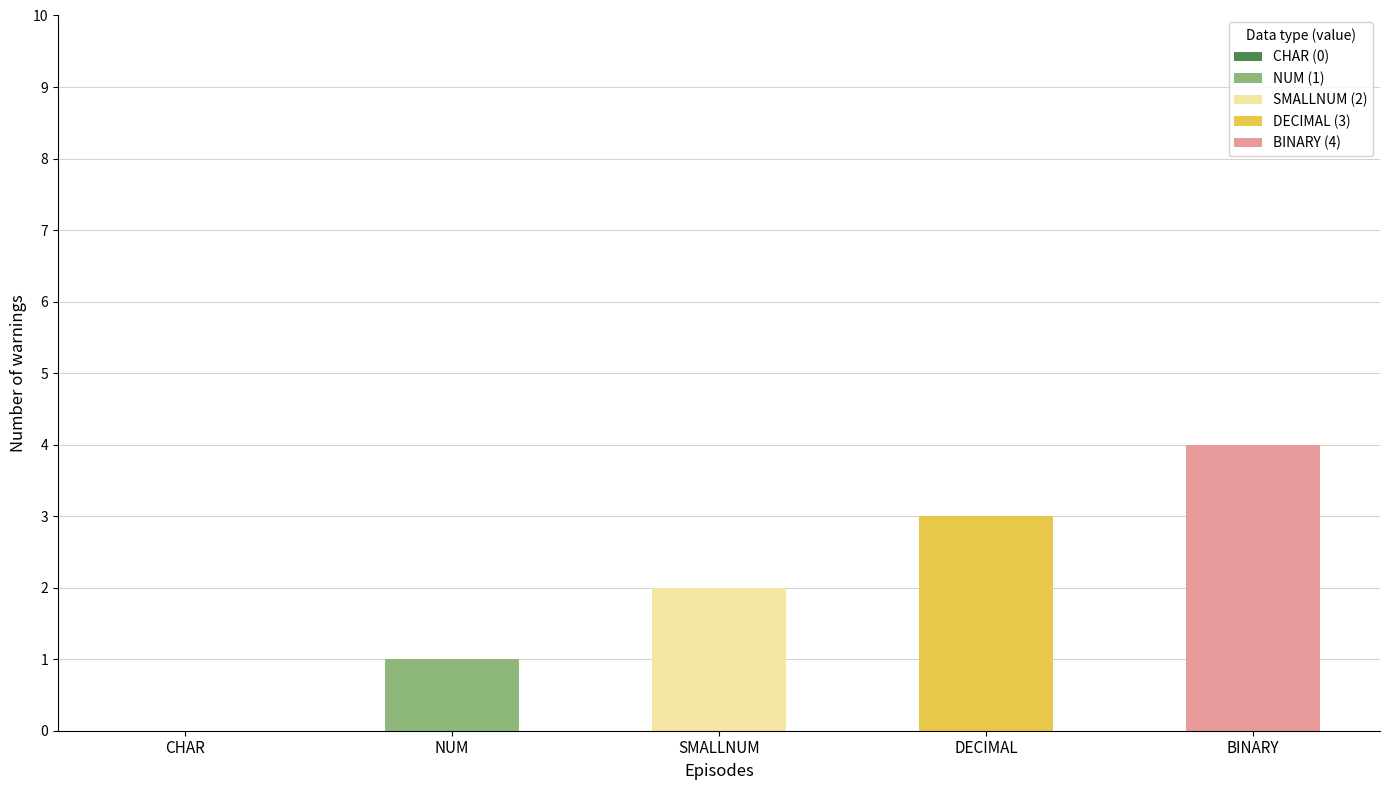

What is the label of the 3rd bar from the left?

SMALLNUM